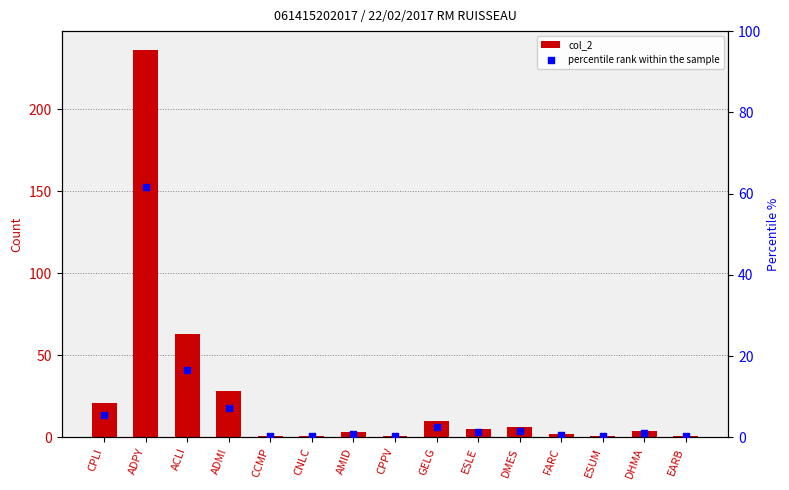

Which series has the largest total across all categories?

col_2